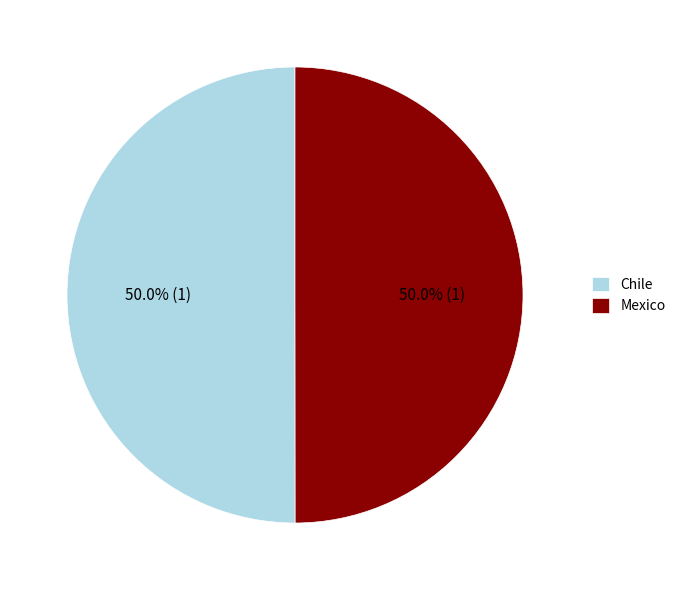

How many slices are in this pie chart?

2